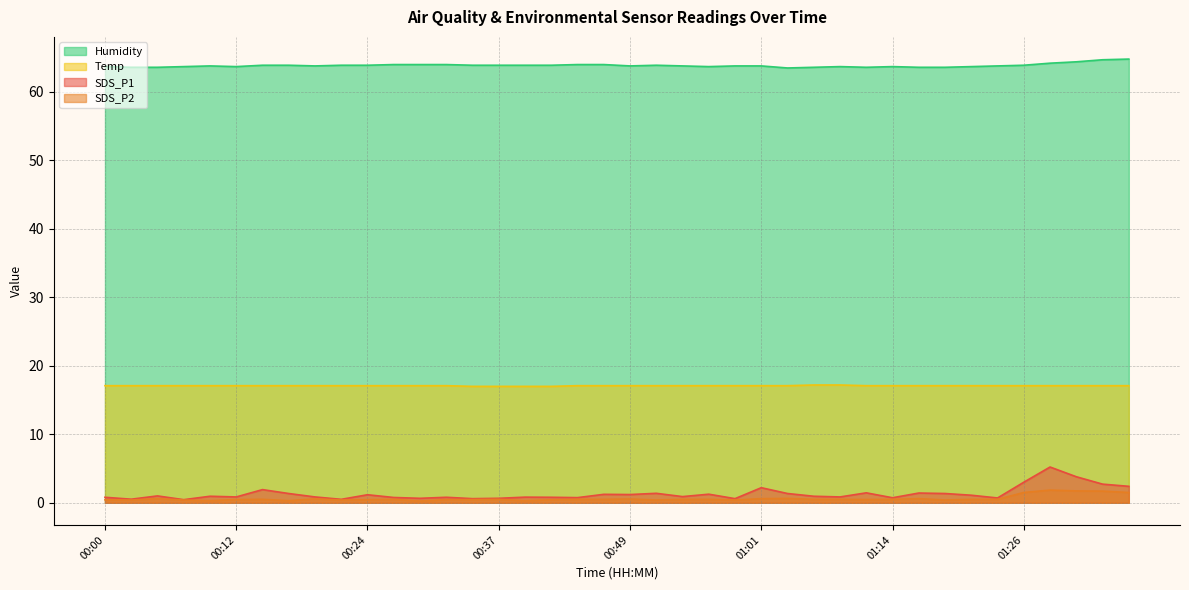

True or false: Temp has more than 0 interior local peaks.

False